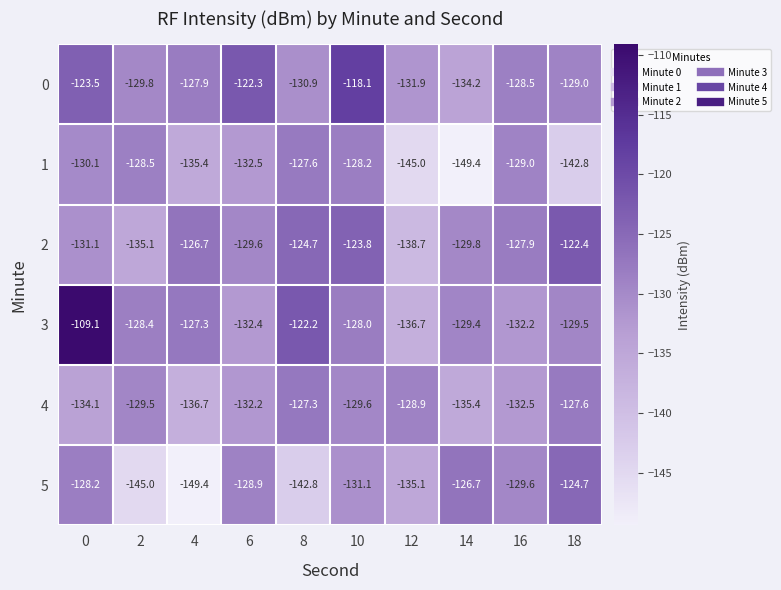

What is the total value across all series at 0?

-756.1